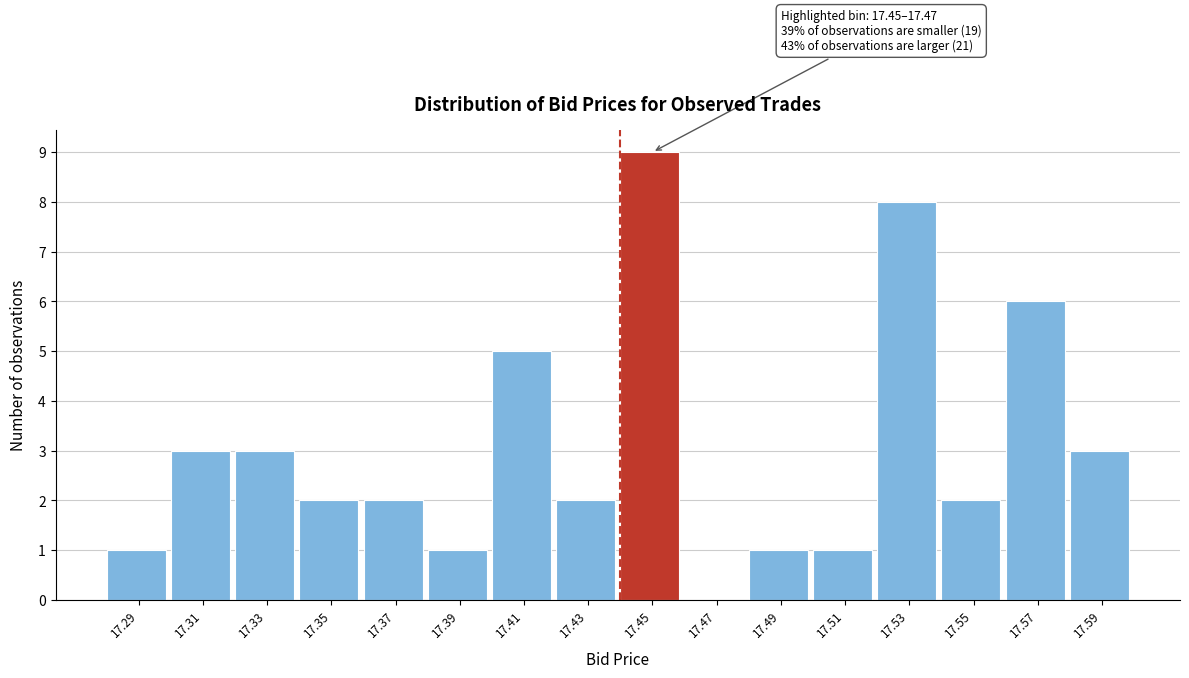

Reading right to left, what are all the values shown in this chart?

17.59=3	17.57=6	17.55=2	17.53=8	17.51=1	17.49=1	17.47=0	17.45=9	17.43=2	17.41=5	17.39=1	17.37=2	17.35=2	17.33=3	17.31=3	17.29=1